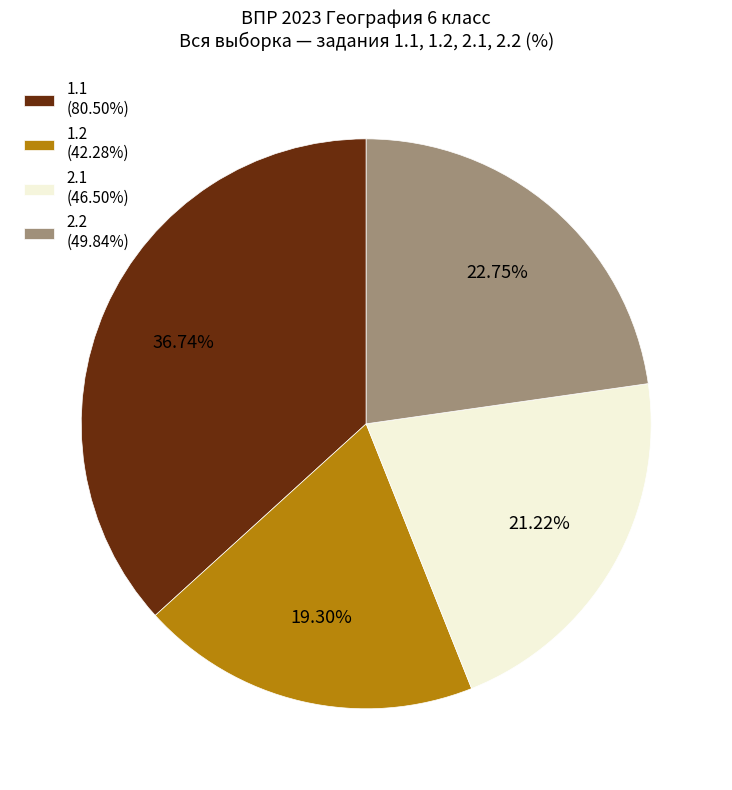

What percentage is the 2.2 slice, to the nearest percent?

23%